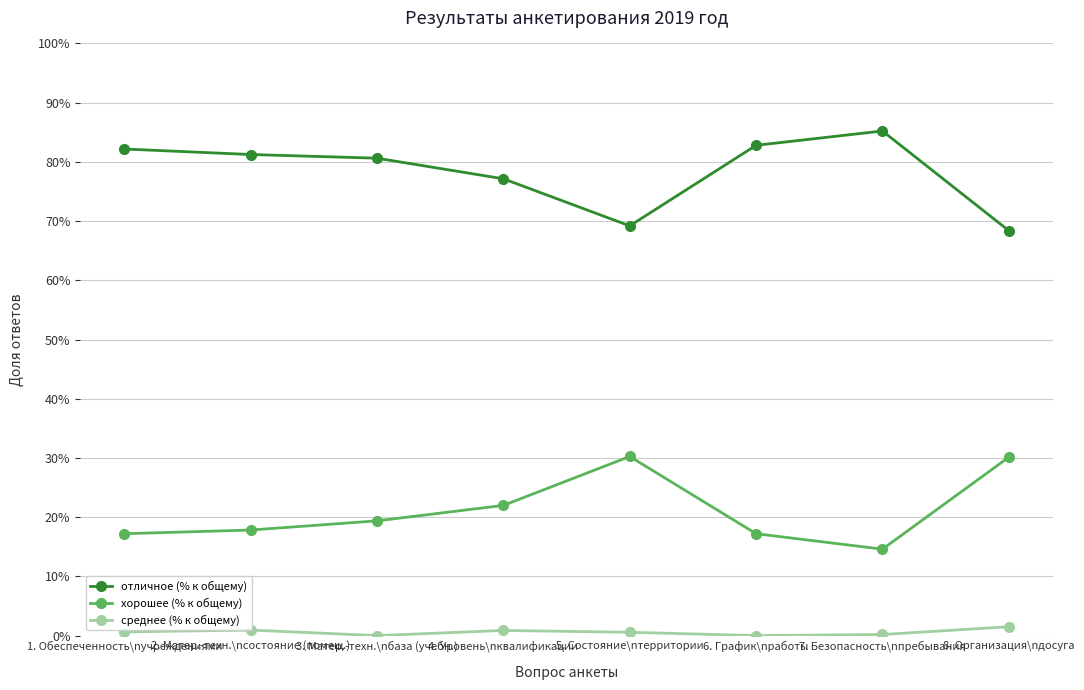

What are all the series names shown in the legend?

отличное (% к общему), хорошее (% к общему), среднее (% к общему)